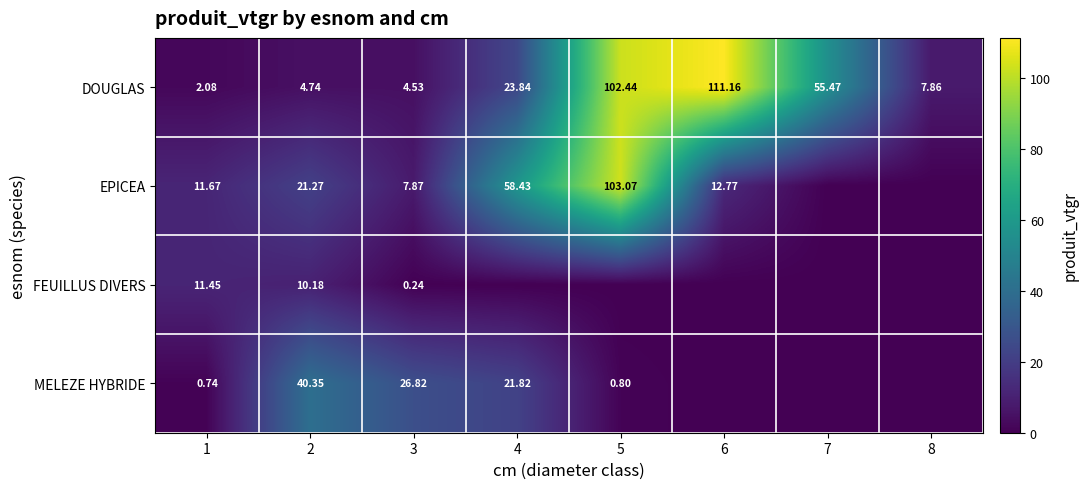

Is the value of MELEZE HYBRIDE at 4 greater than the value of EPICEA at 1?

Yes